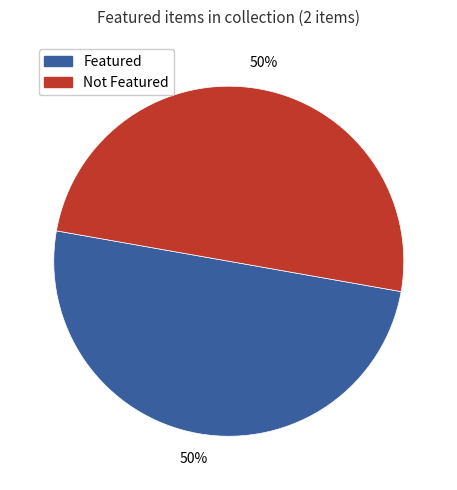

To the nearest percent, what is the average slice percentage?

50%